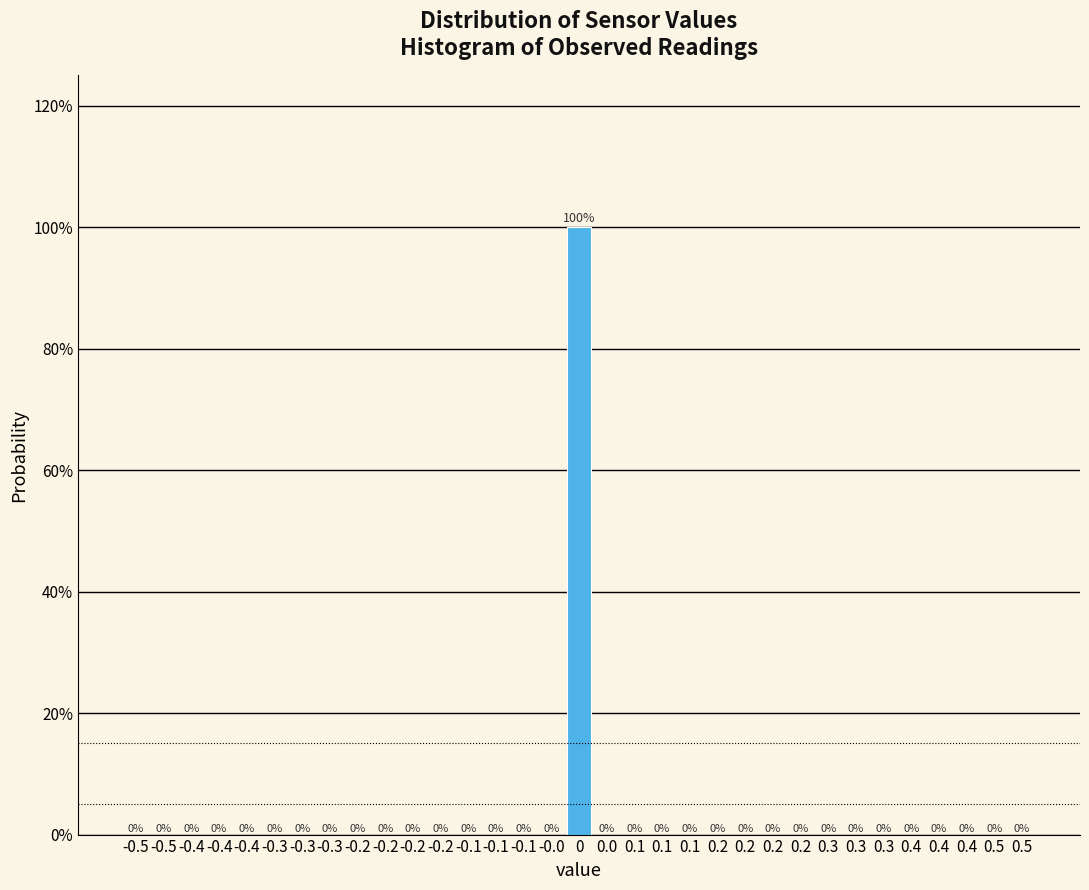

Are the bars horizontal?

No